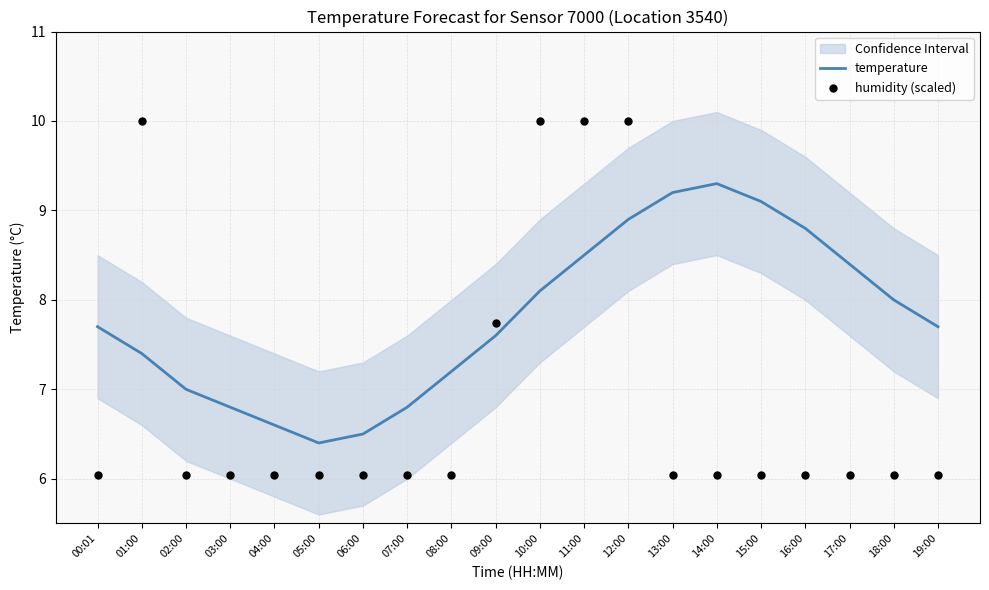

Which series reaches the maximum Y coordinate?

humidity (scaled)